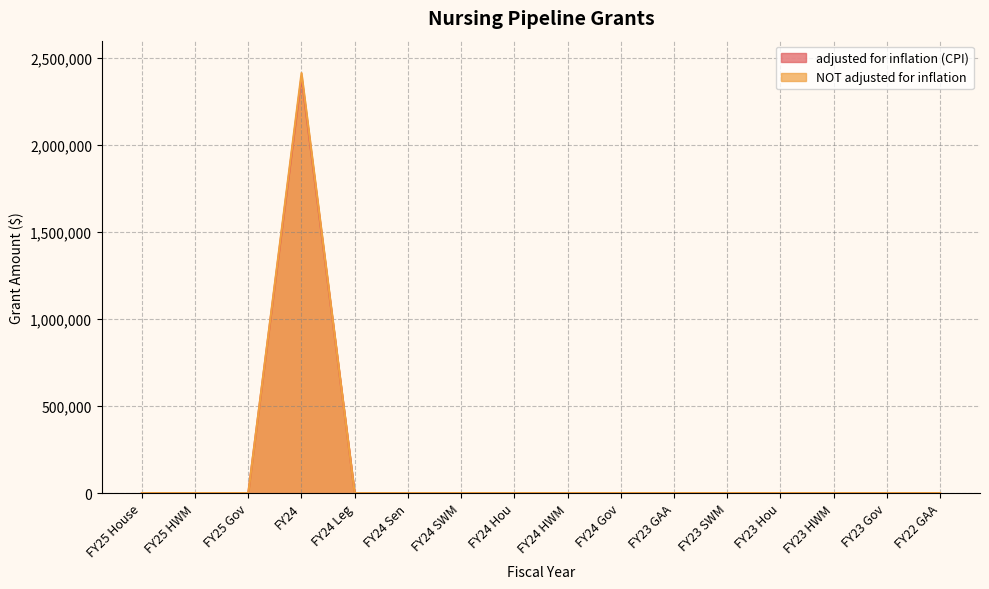

Reading left to right, transcribe all the data shown in this chart.

adjusted for inflation (CPI): 0	0	0	2392866	0	0	0	0	0	0	0	0	0	0	0	0
NOT adjusted for inflation: 0	0	0	2414019	0	0	0	0	0	0	0	0	0	0	0	0